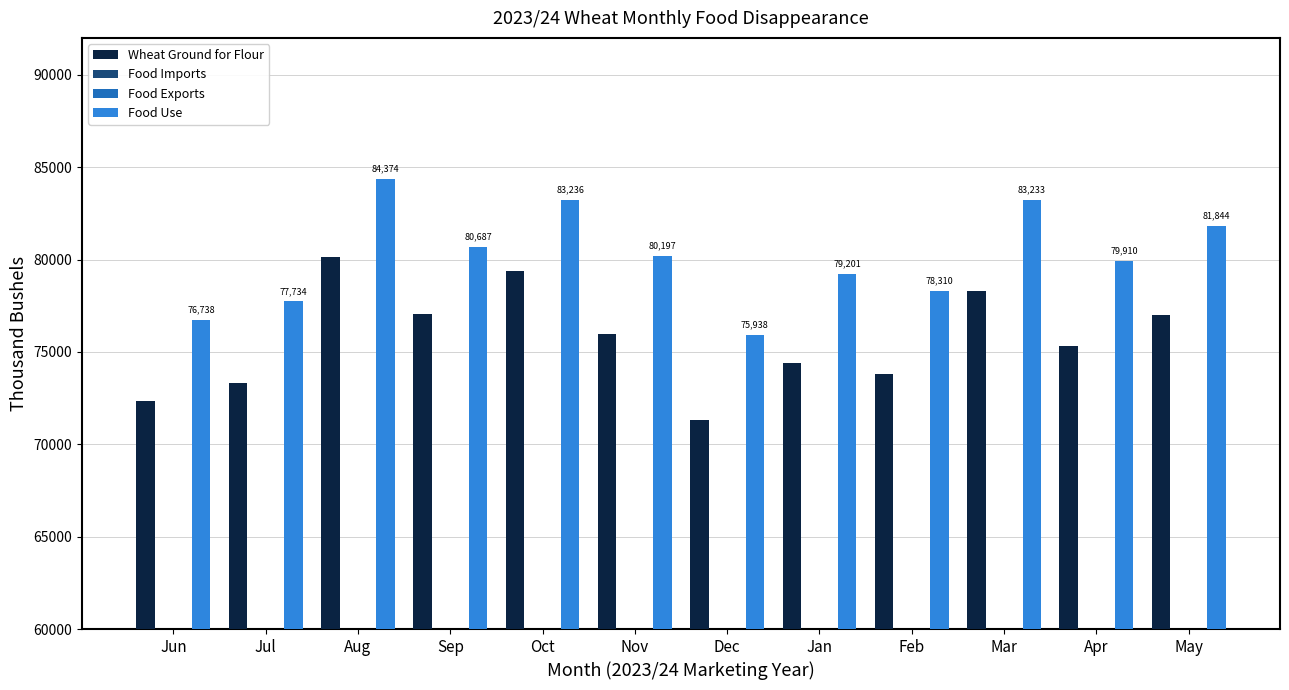

At which label does Food Exports first exceed 1413?

Sep